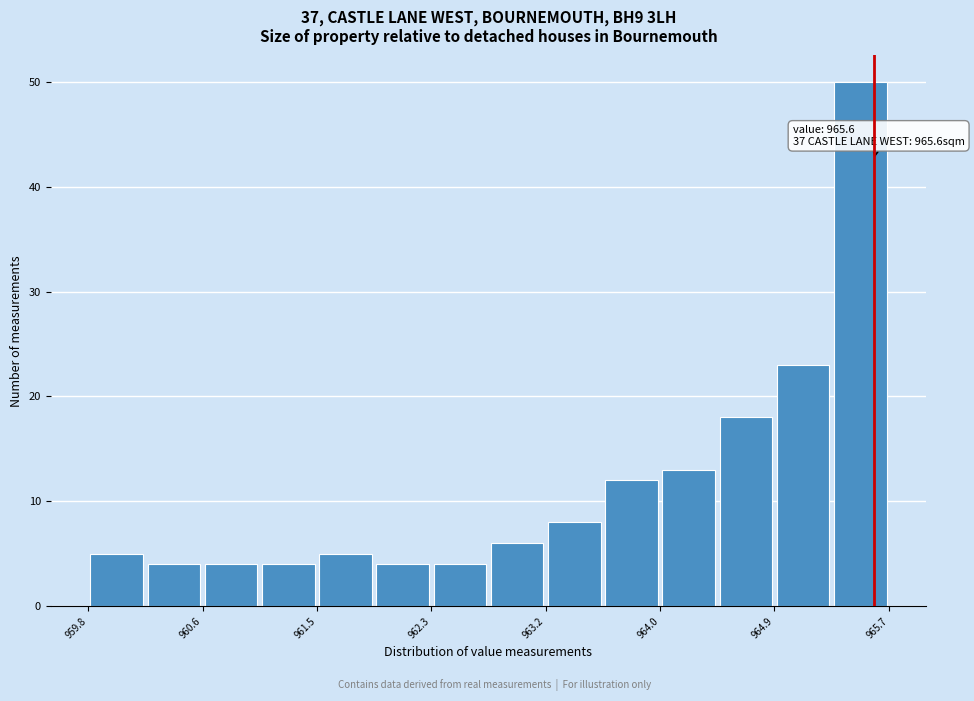

Which range on the x-axis has the tallest bar?

965.3 to 965.7